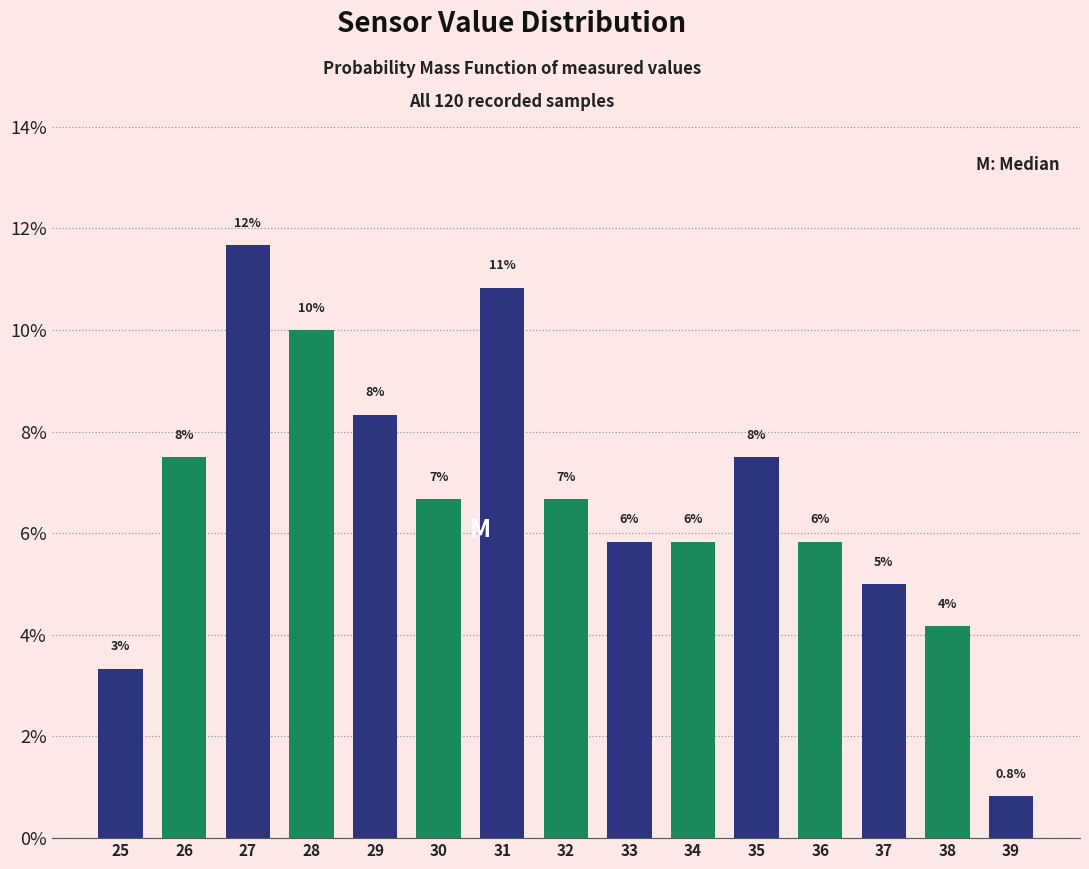

How many bars are there in total?

15